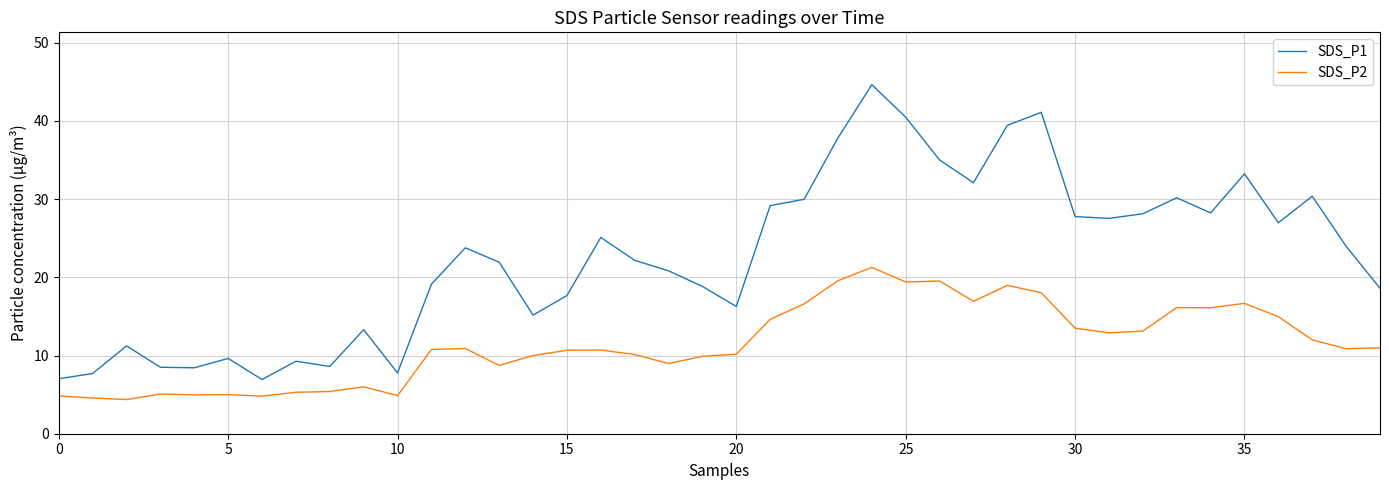

True or false: SDS_P2 and SDS_P1 intersect in this chart.

False